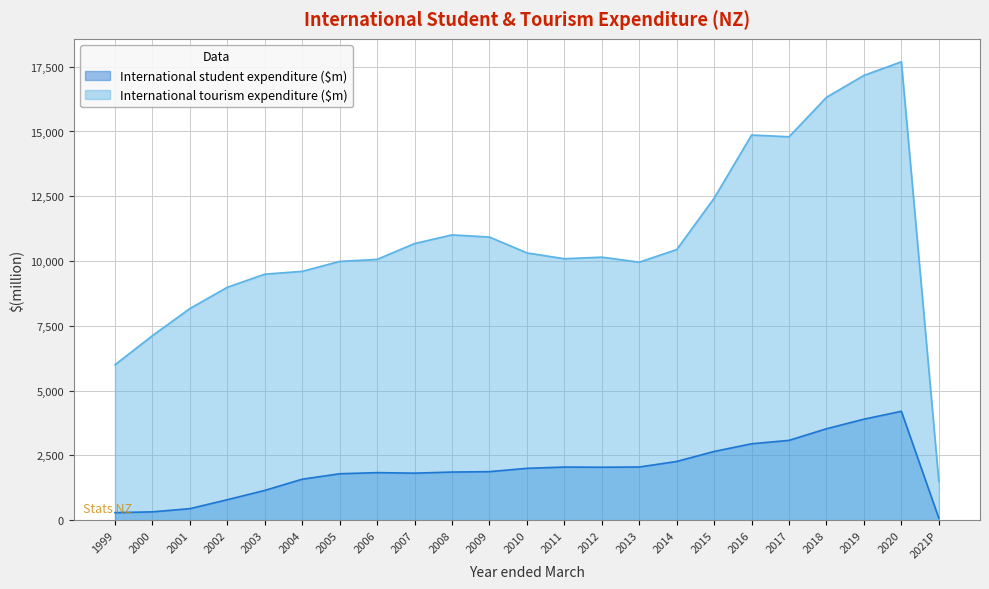

Reading right to left, what are all the values shown in this chart?

International student expenditure ($m): 78	4203	3899	3529	3081	2949	2653	2267	2053	2044	2051	2002	1874	1858	1816	1836	1792	1583	1150	791	446	323	291
International tourism expenditure ($m): 1496	17691	17164	16320	14796	14864	12426	10444	9958	10151	10090	10316	10927	11010	10676	10065	9987	9603	9494	8989	8169	7122	5999